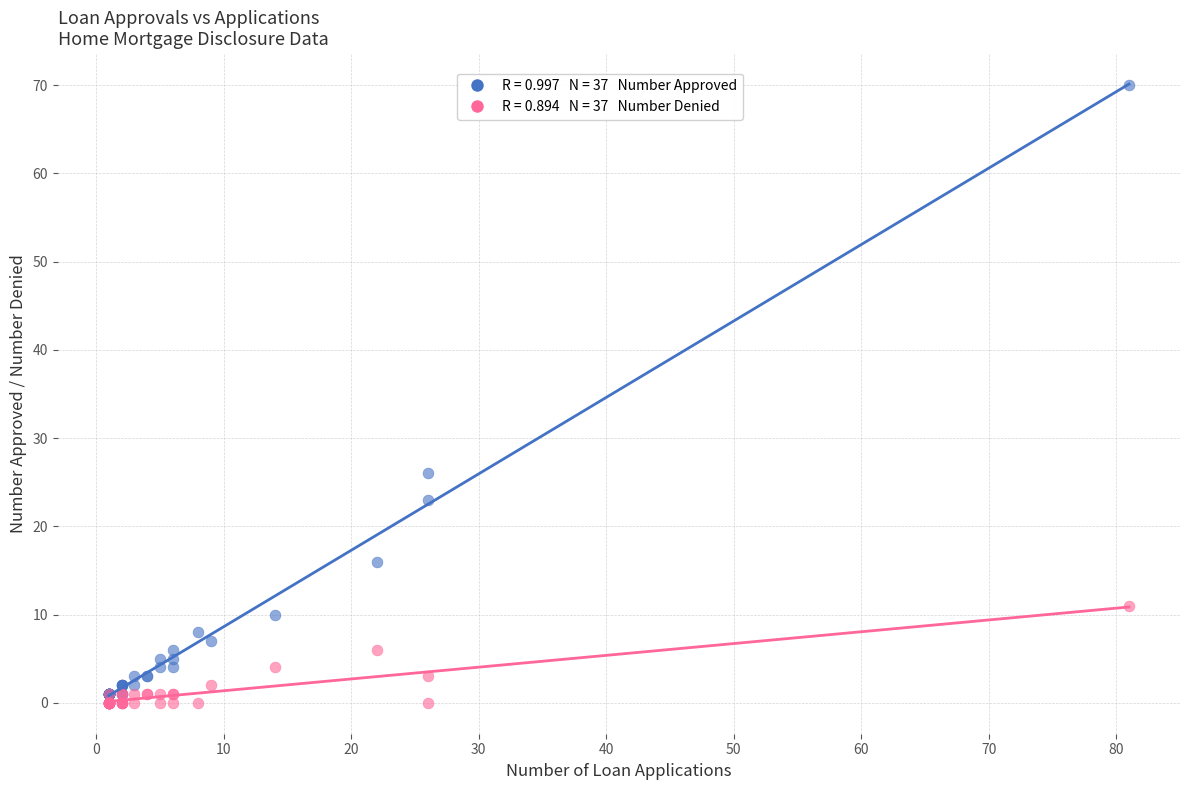

Across all series, what Y value is closest to 35?

26